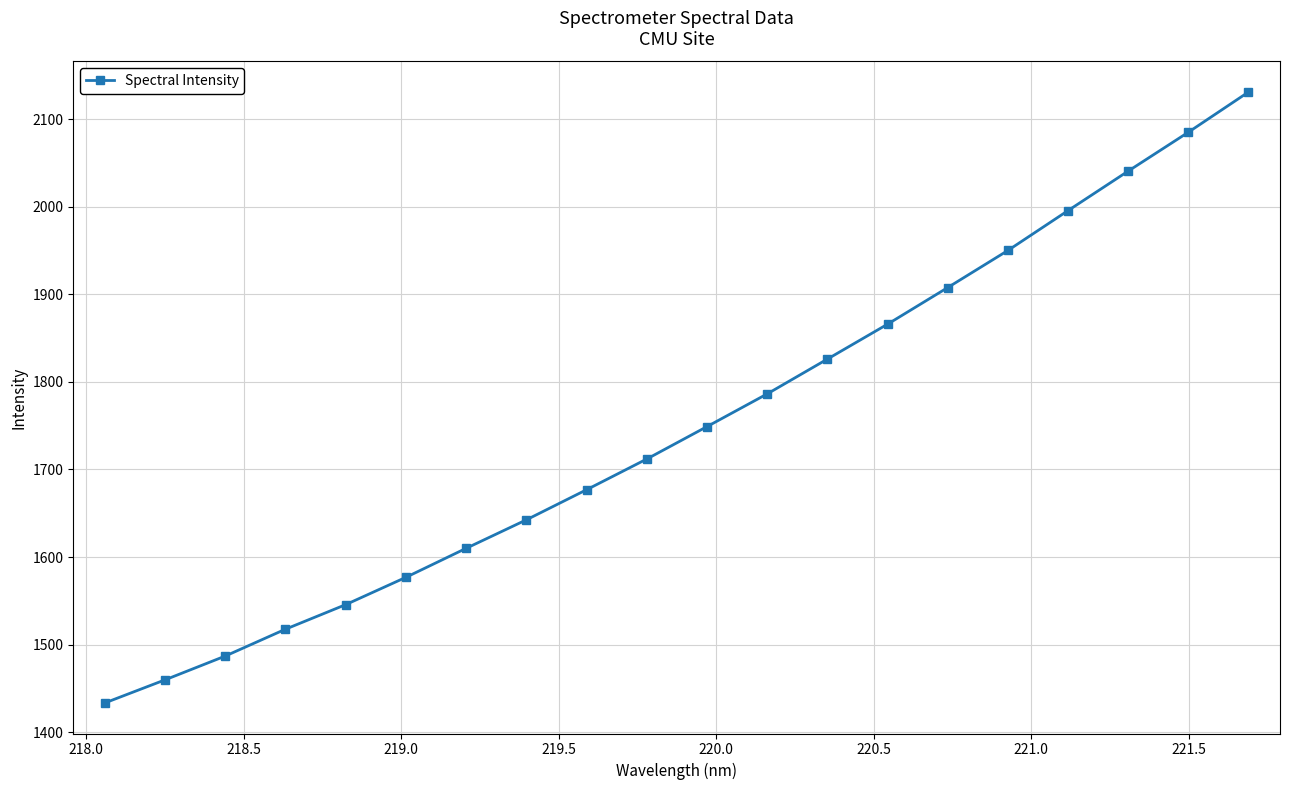

How many values exceed 1748?

10